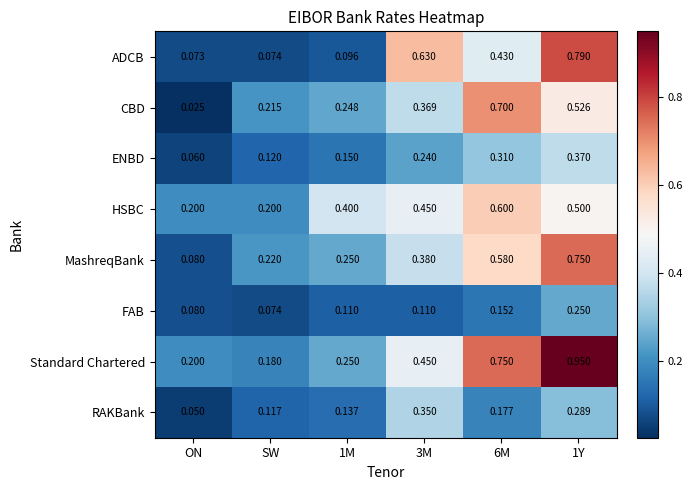

Where is RAKBank nearest to the value 0?

ON